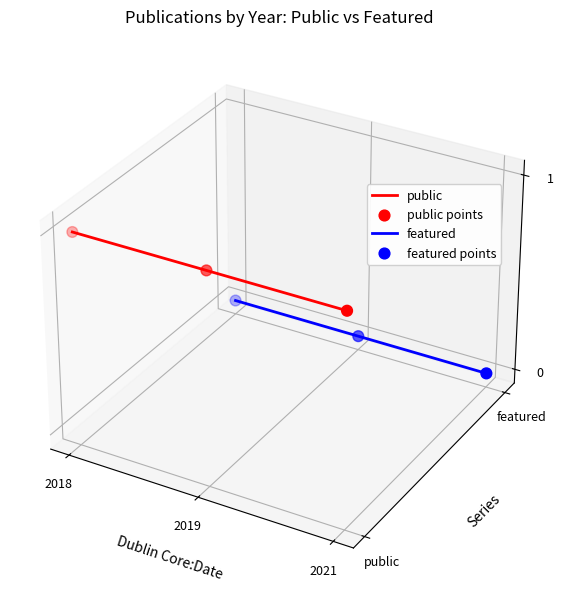

At how many categories does at least one series exceed 0?

2